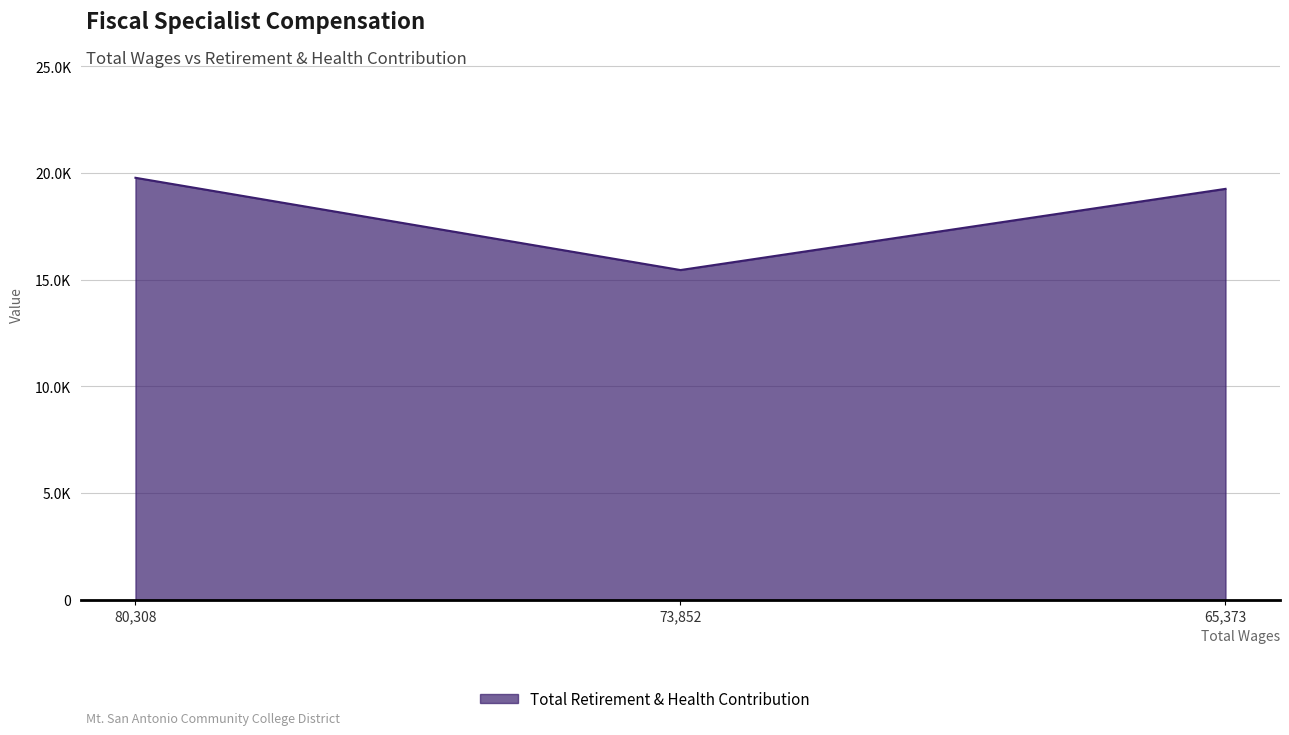

Does the chart have visible grid lines?

Yes